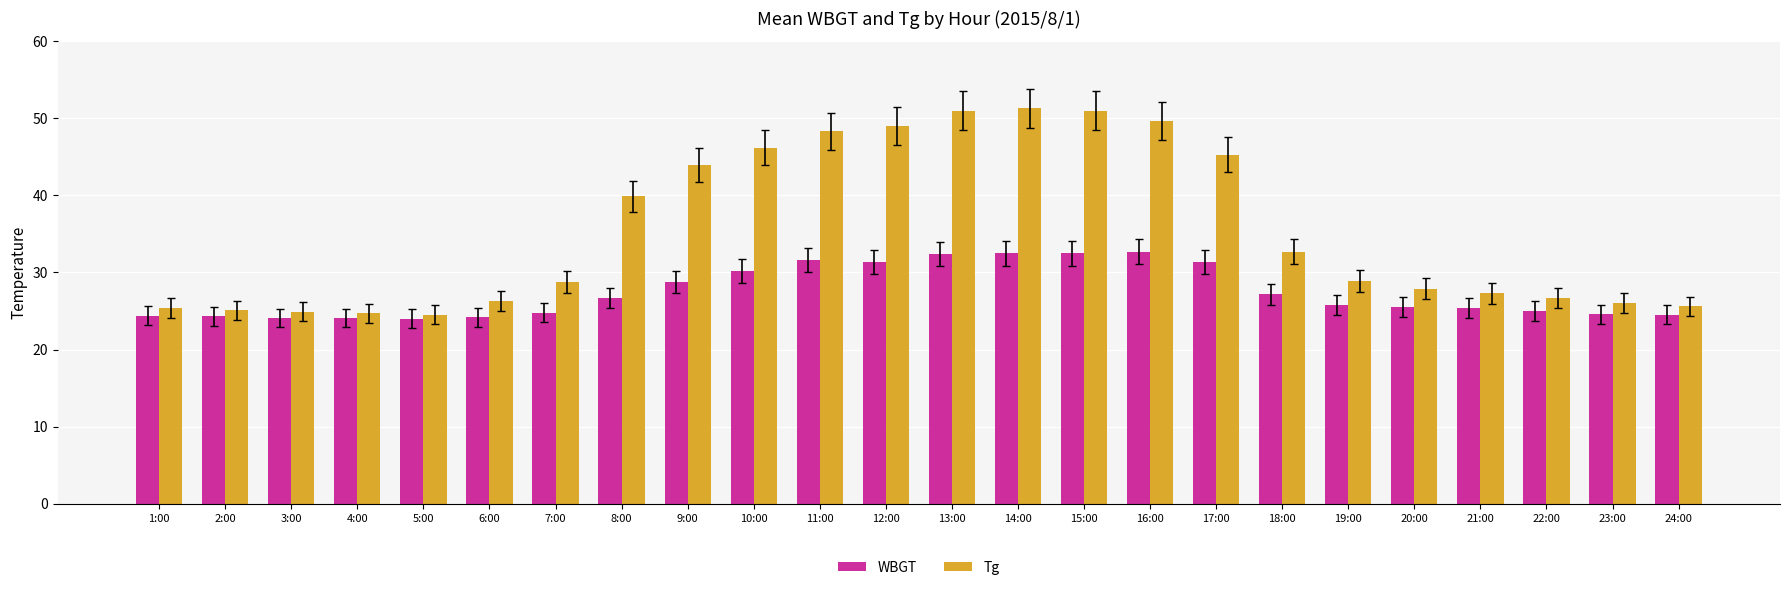

What is the lowest value of the Tg series?

24.5